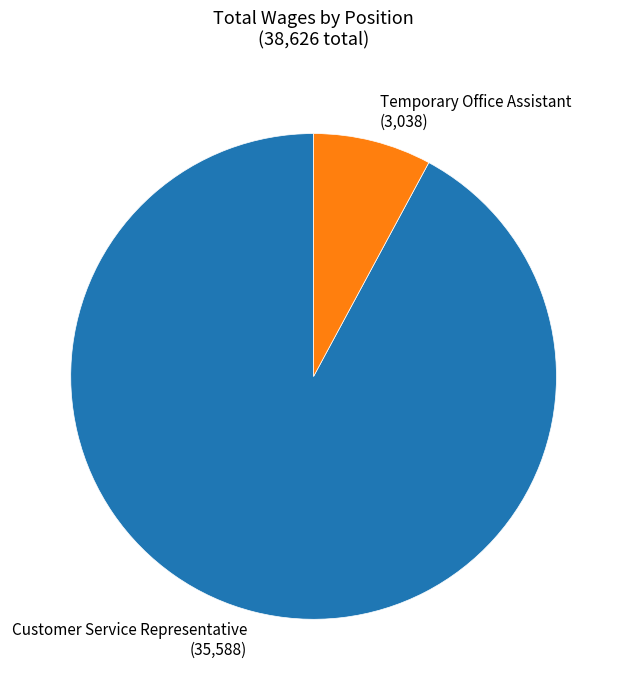

What is the smallest slice in the pie chart?

Temporary Office Assistant